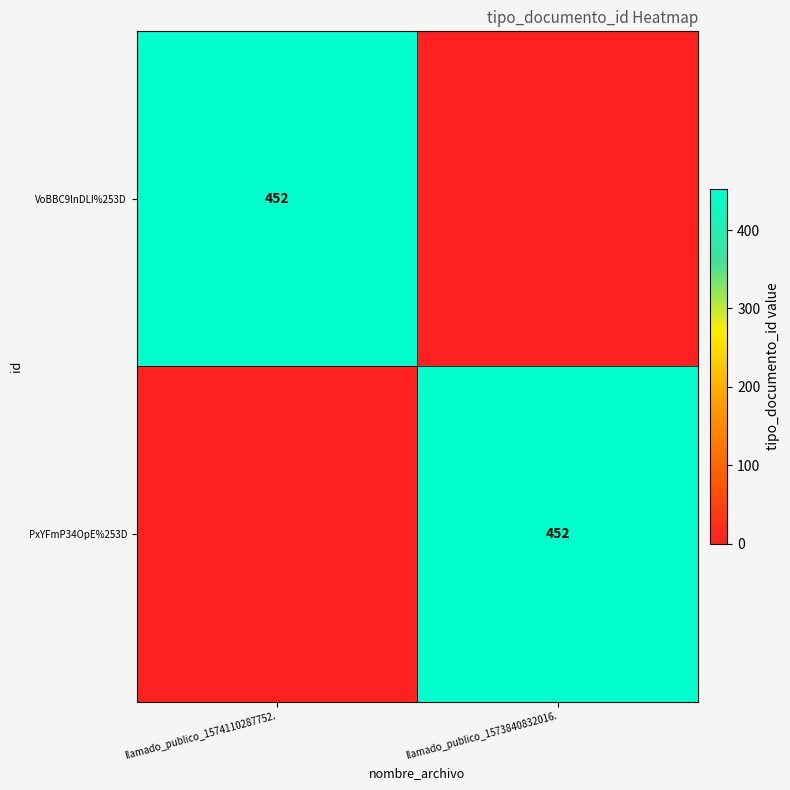

The PxYFmP34OpE%253D series shows 164 at llamado_publico_1573840832016.. True or false?

False